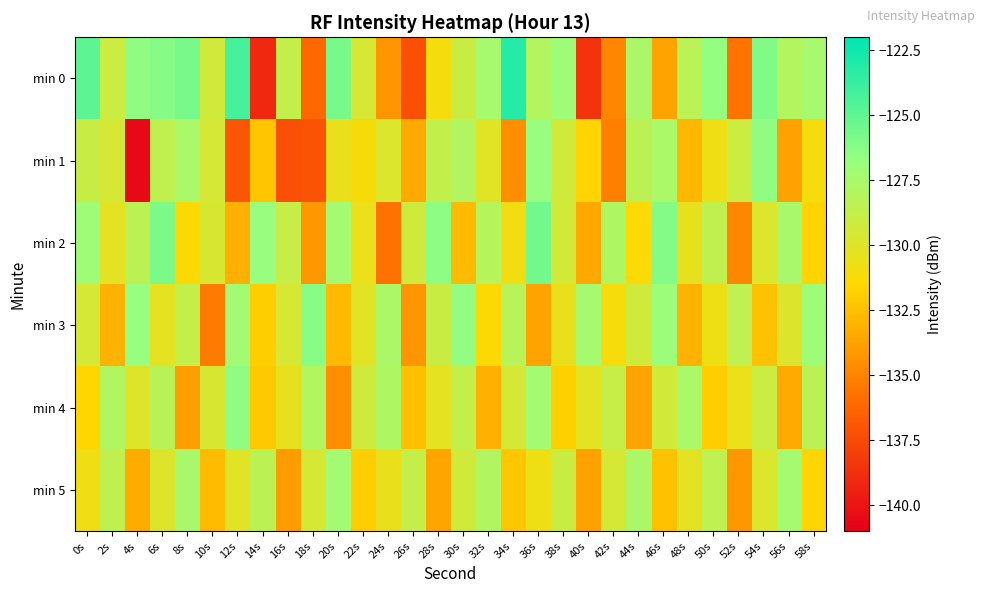

Which series has the largest range (max minus min)?

min 0